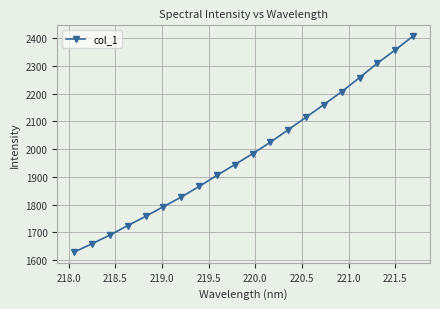

What is the difference between the maximum and minimum values?

777.3